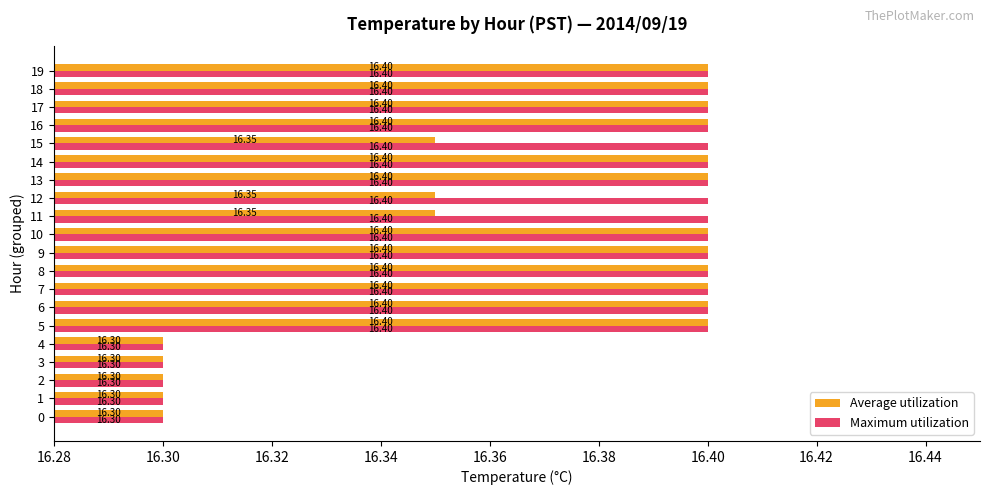

Read the Average utilization value at 11.

16.4